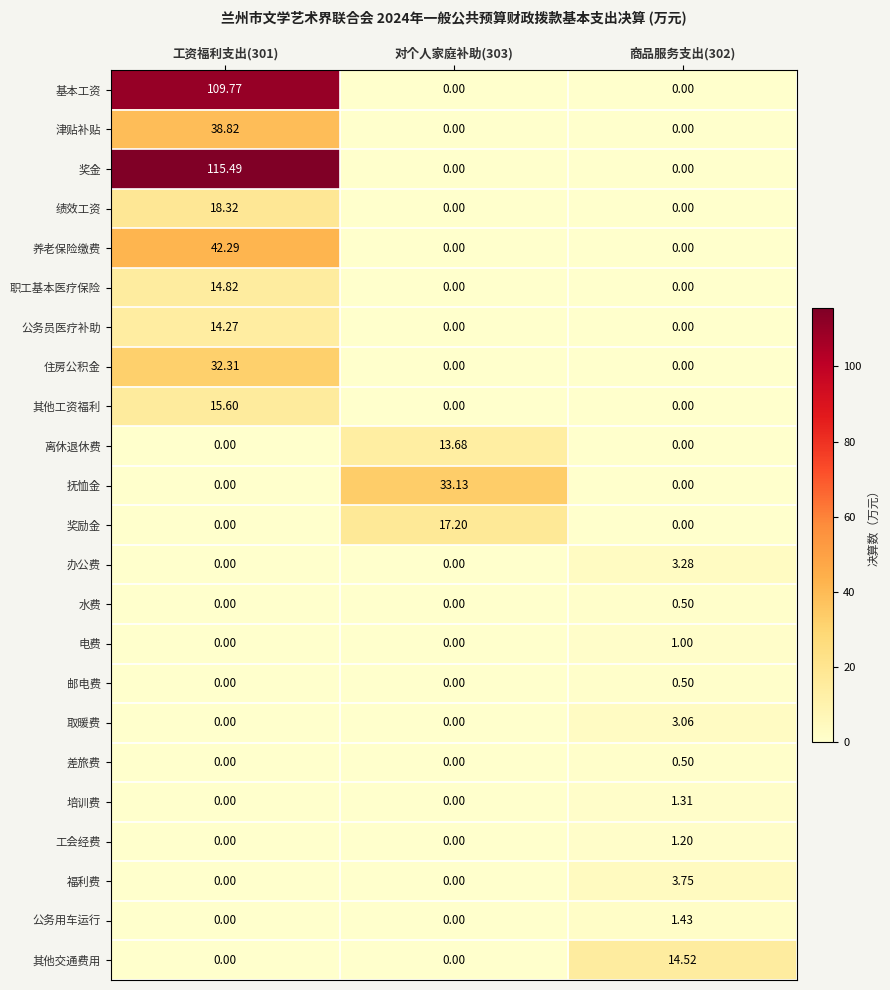

Which series has the largest total across all categories?

奖金